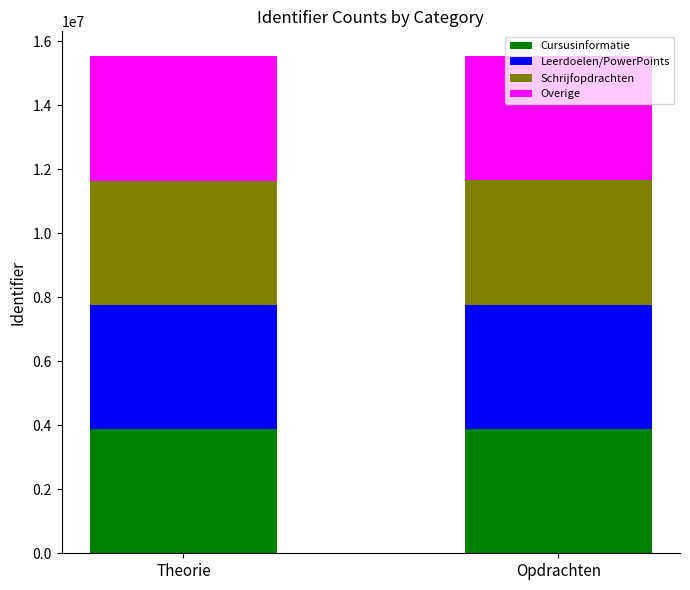

What is the difference between the maximum and minimum values in the Cursusinformatie series?

4716